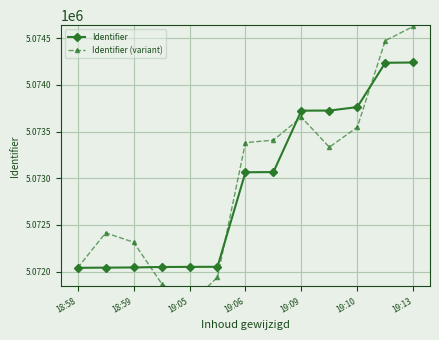

Between 7 and 9, which series saw the biggest shift?

Identifier